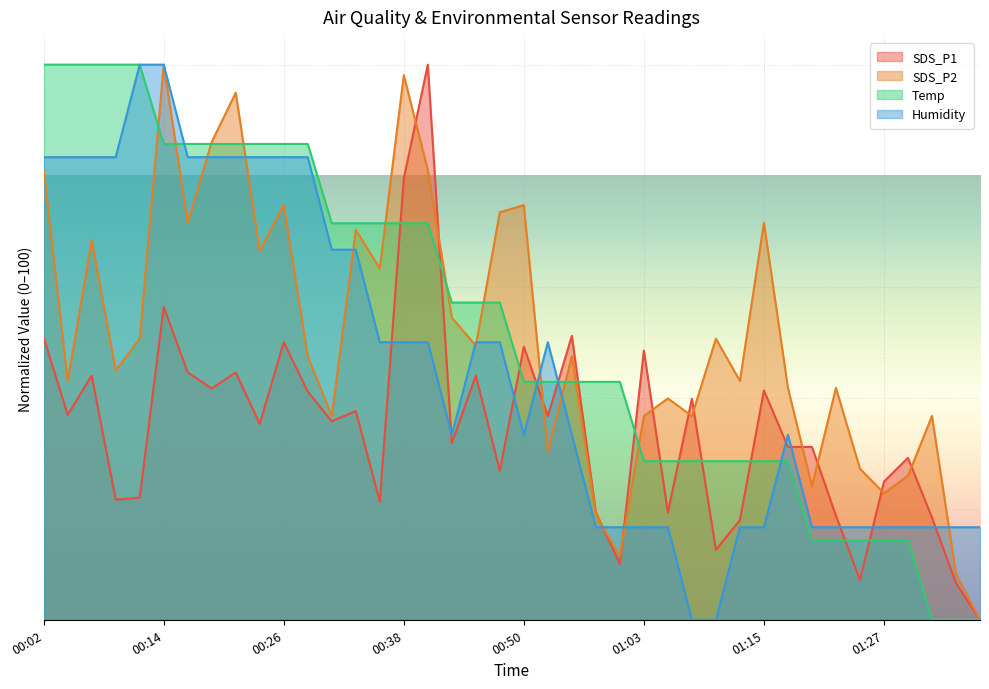

True or false: Temp has more than 0 interior local peaks.

False